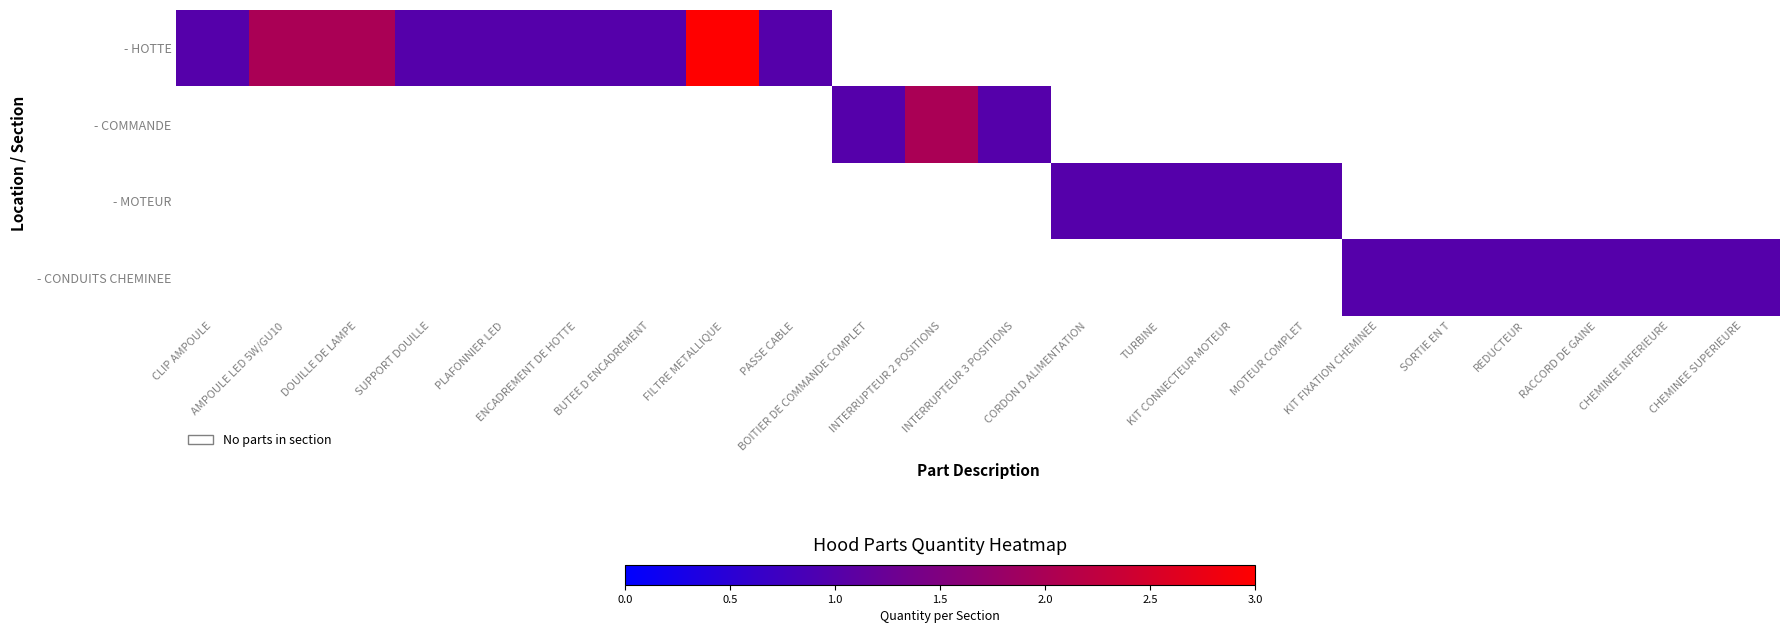

Rank the series by their average value, from highest to lowest.

- HOTTE, - COMMANDE, - MOTEUR, - CONDUITS CHEMINEE